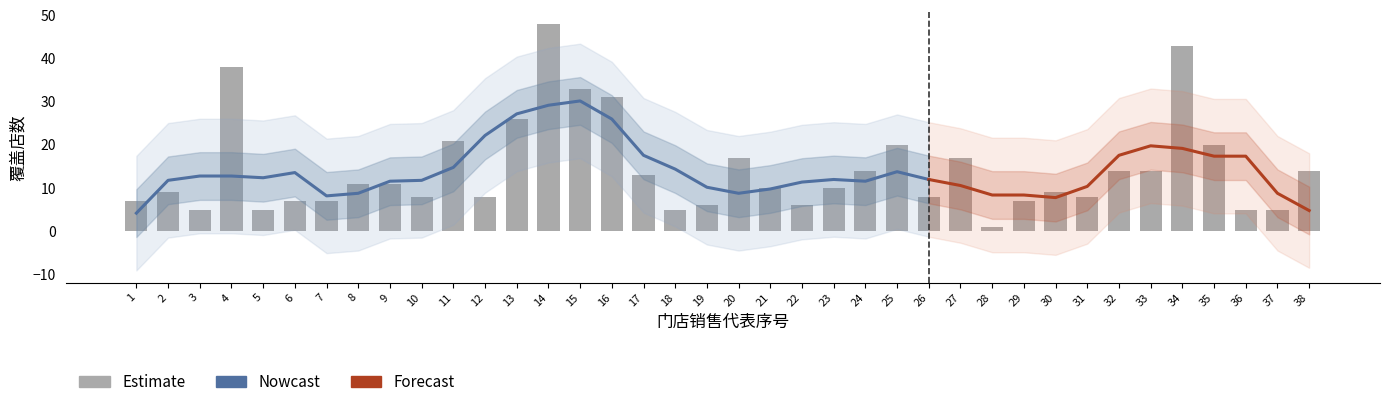

What is the average value?

14